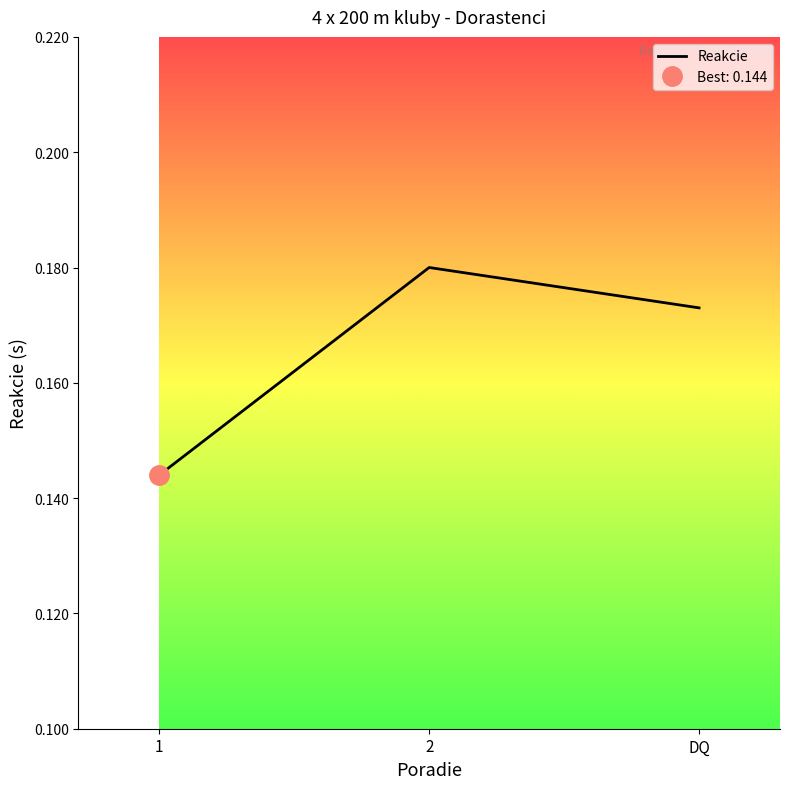

List the labels in order of value, largest first.

2, DQ, 1